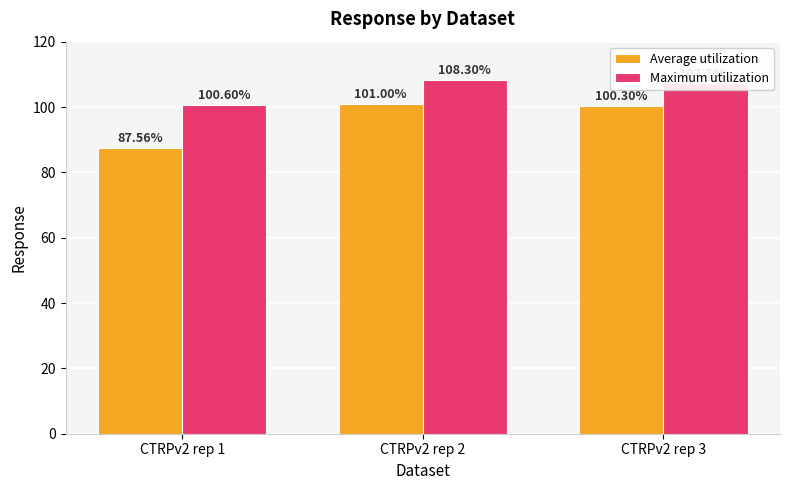

Reading left to right, extract all data points from this chart.

Average utilization: CTRPv2 rep 1=87.6	CTRPv2 rep 2=101.0	CTRPv2 rep 3=100.3
Maximum utilization: CTRPv2 rep 1=100.6	CTRPv2 rep 2=108.3	CTRPv2 rep 3=107.3